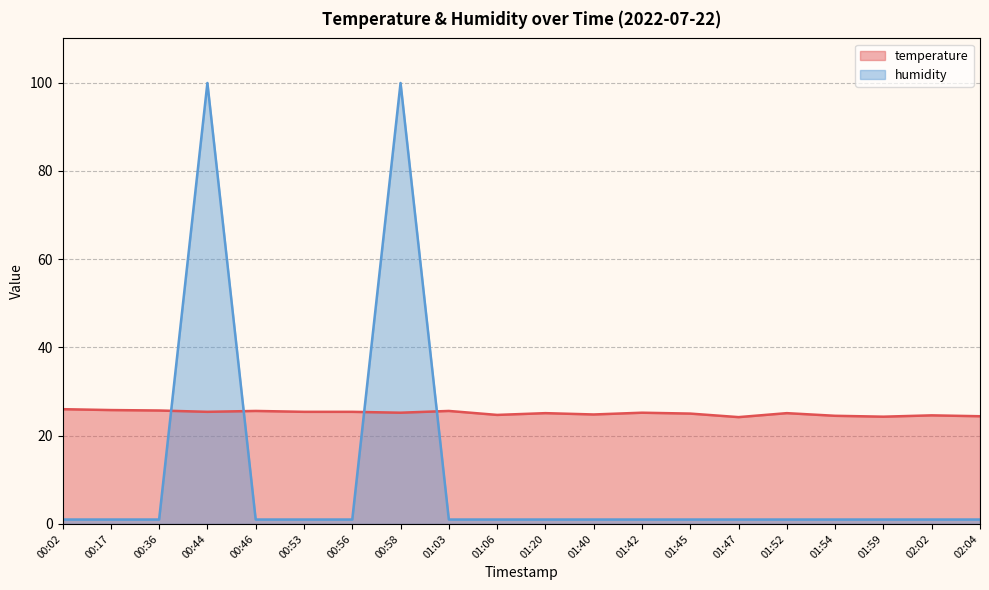

What is the maximum value for humidity?

99.9